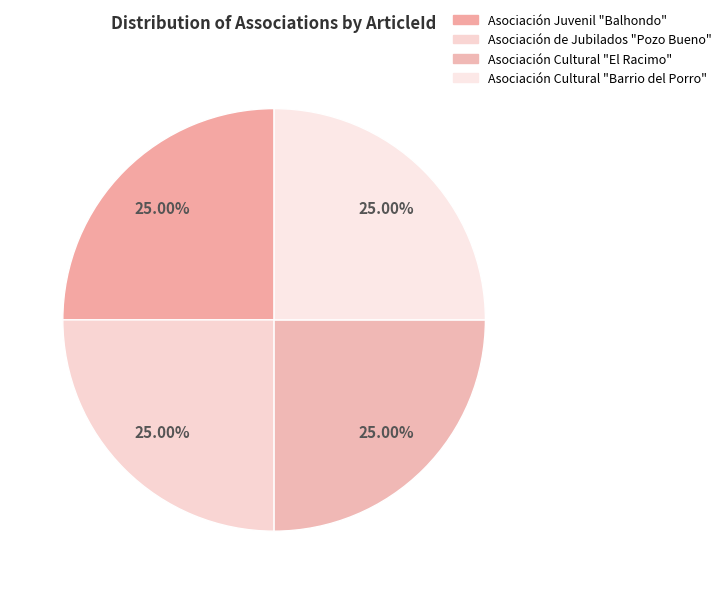

How many segments does this pie chart have?

4